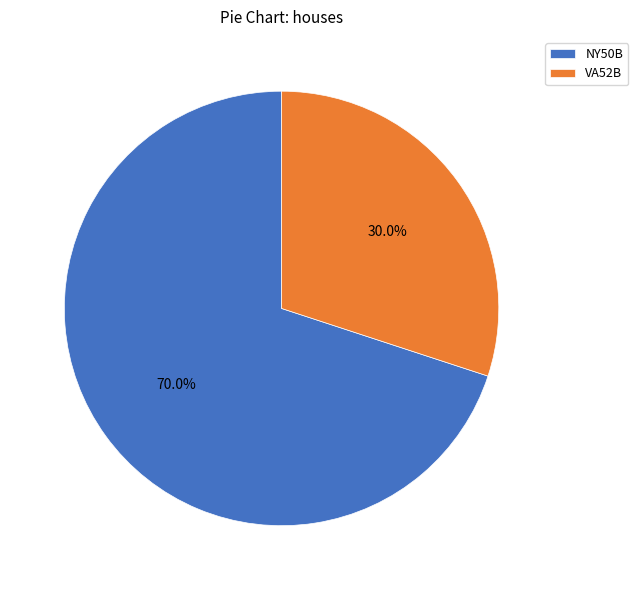

Rank the categories by value from lowest to highest.

VA52B, NY50B